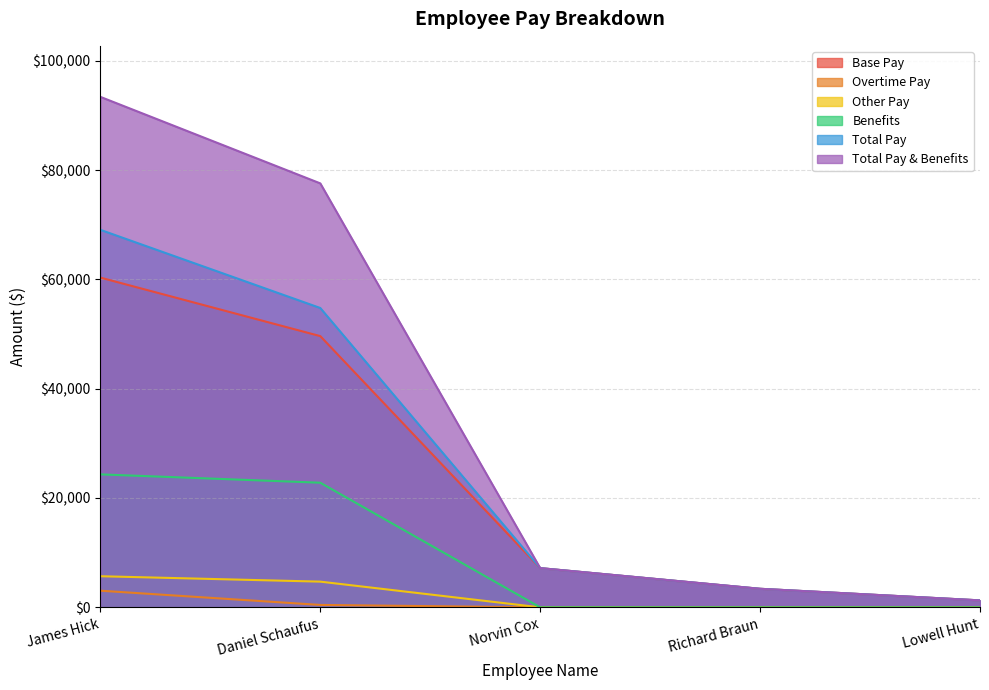

Count the number of categories in the chart.

5